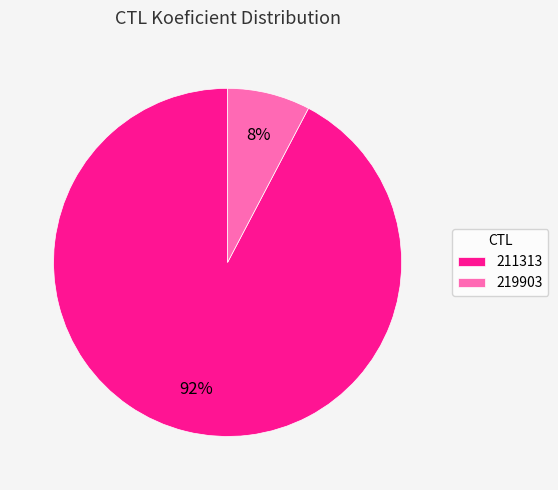

To the nearest percent, what percentage of the pie is 219903?

8%